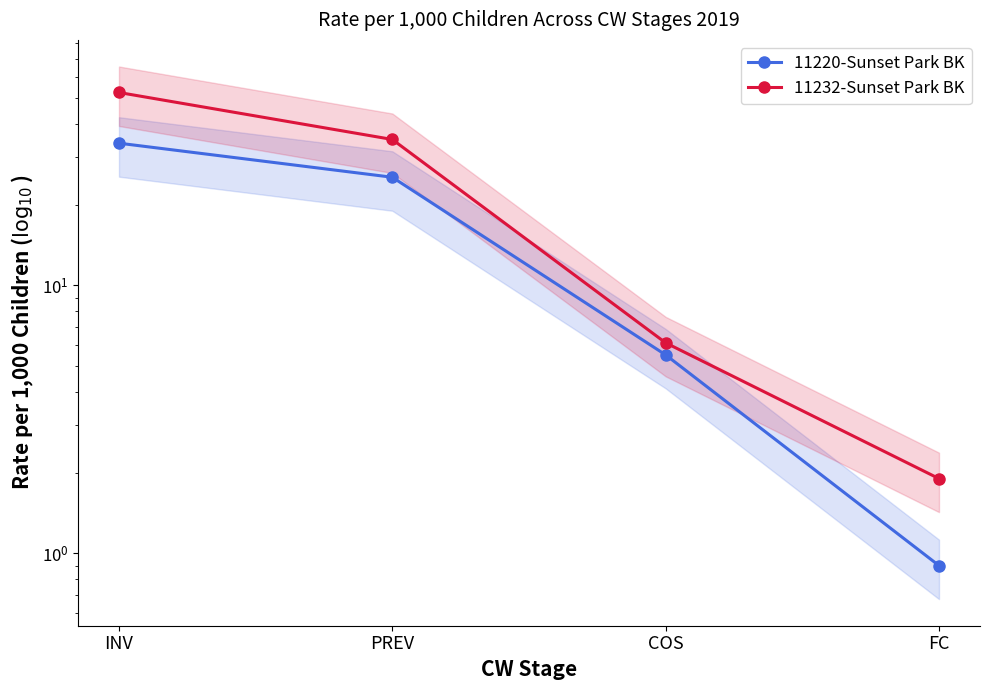

Which category has the highest value across all series?

INV